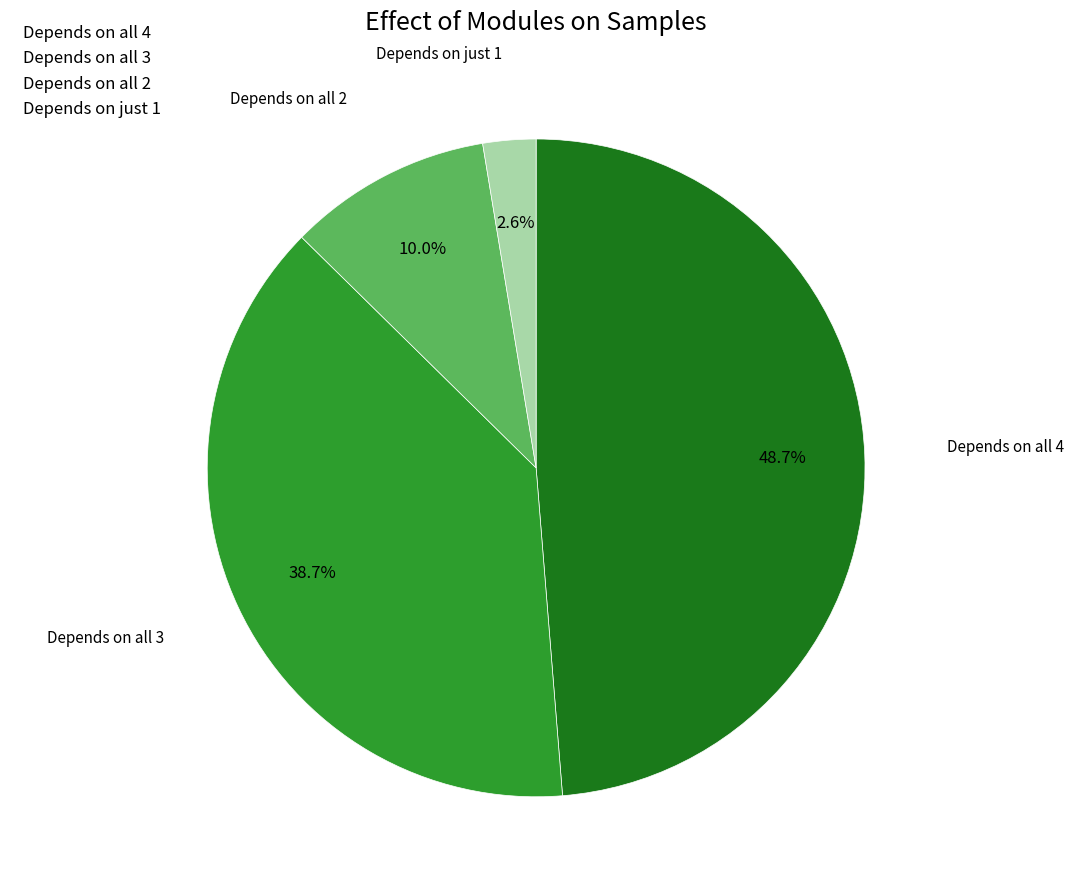

Approximately how many times larger is the value at Depends on all 3 compared to Depends on all 2?

3.9